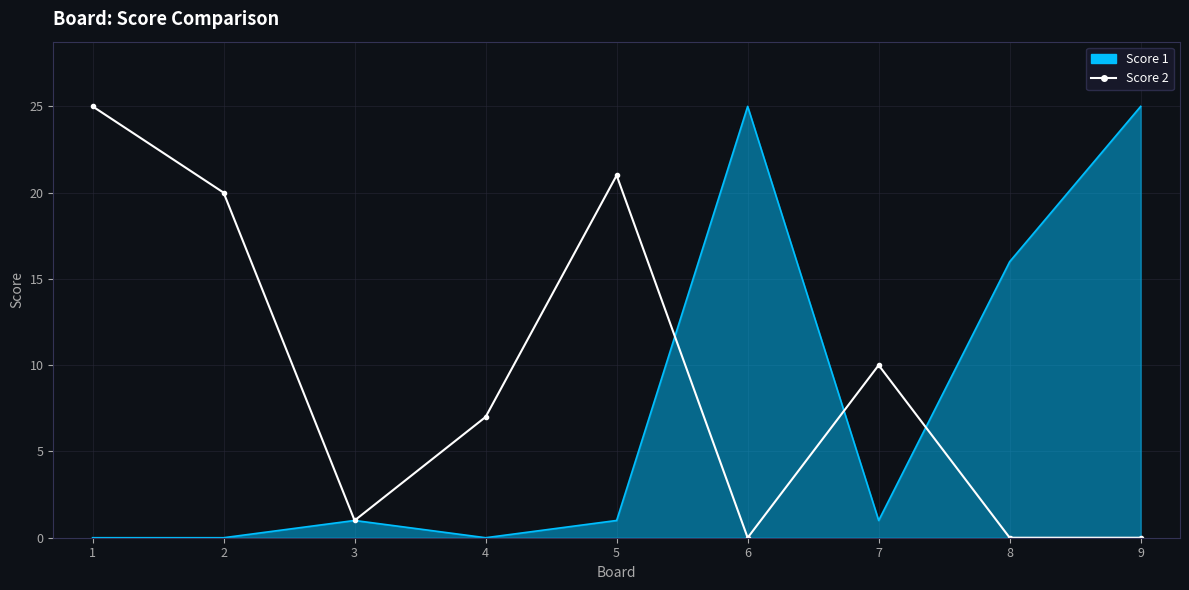

What is the maximum value shown in the chart?

25